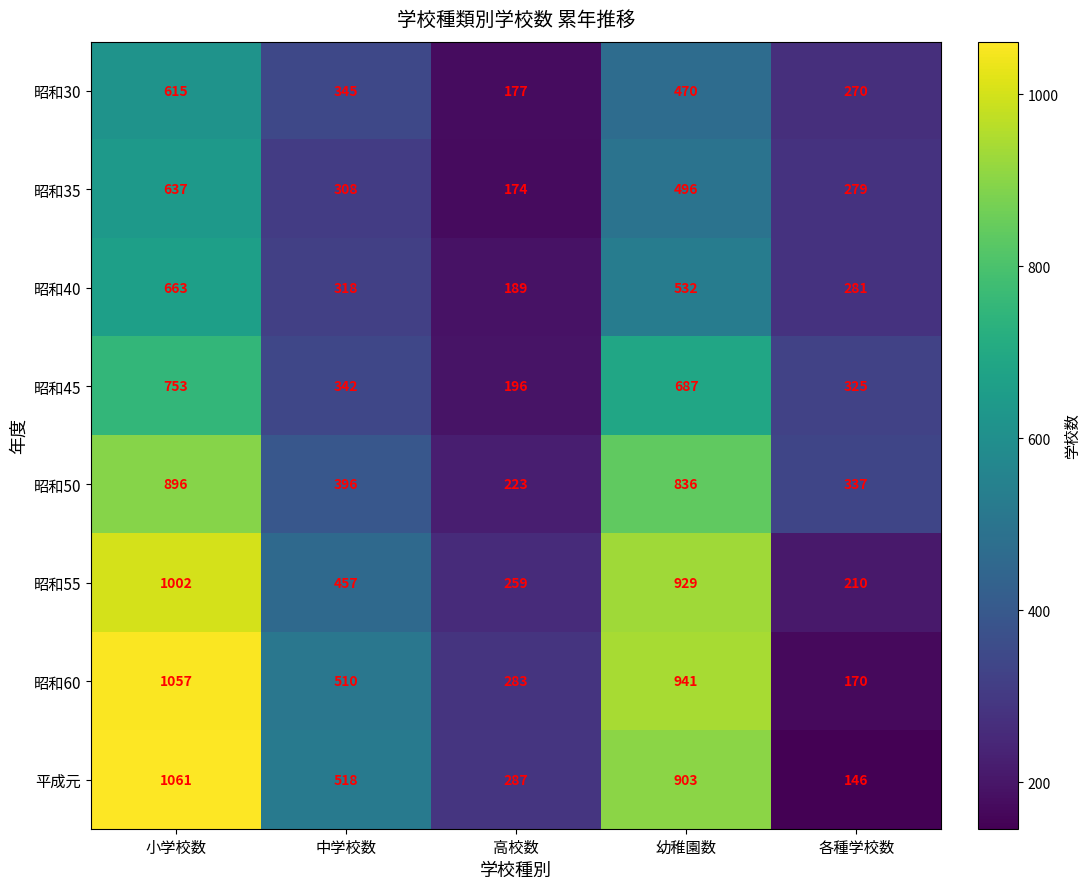

The 昭和30 series shows 177 at 高校数. True or false?

True